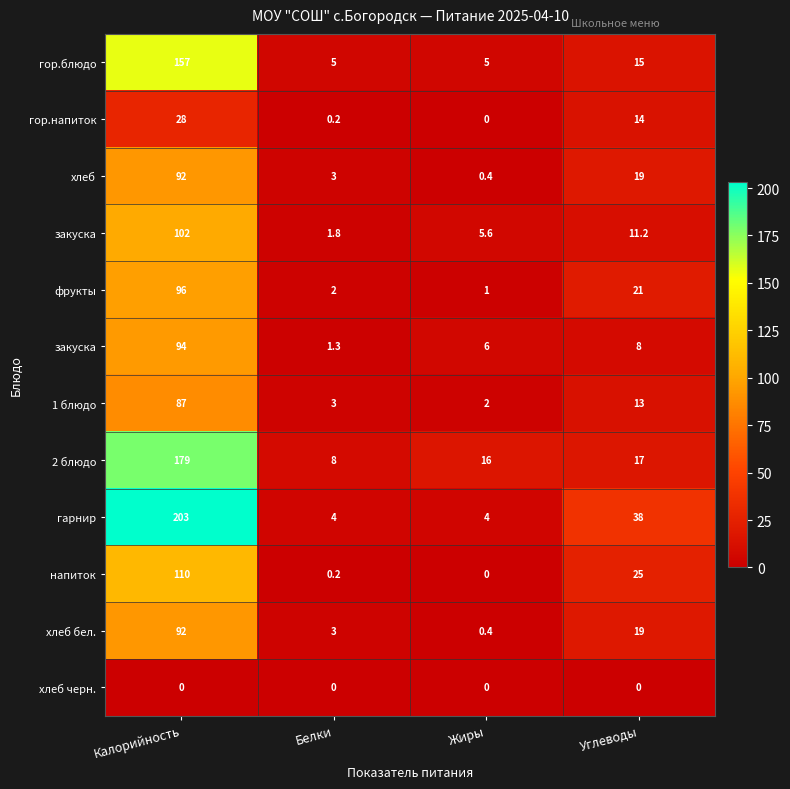

At which category does the chart reach its minimum across all series?

Жиры